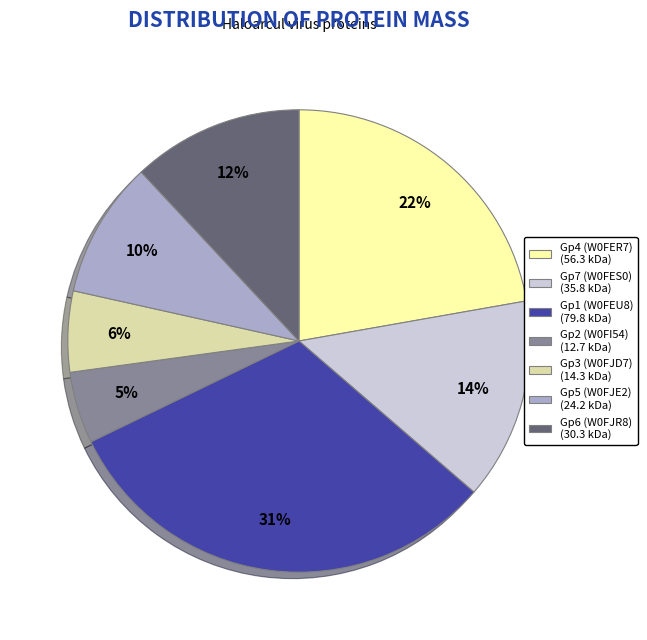

To the nearest percent, what is the average slice percentage?

14%